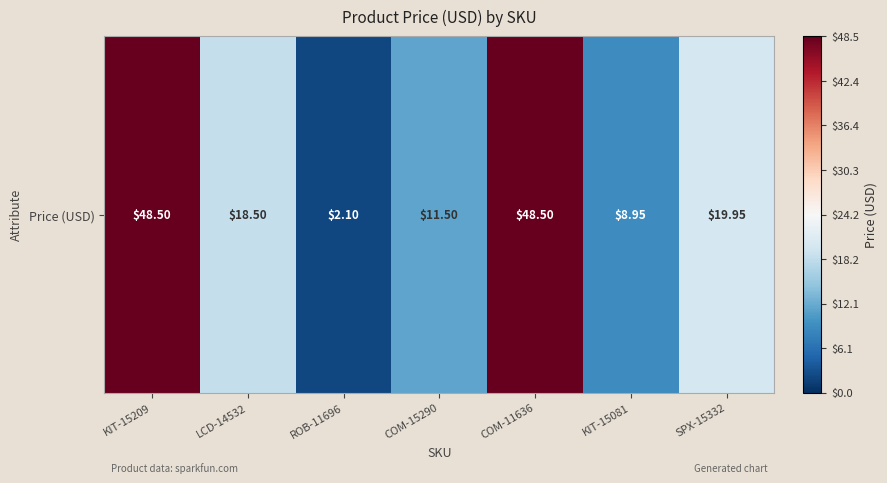

What is the maximum value shown in the chart?

48.5